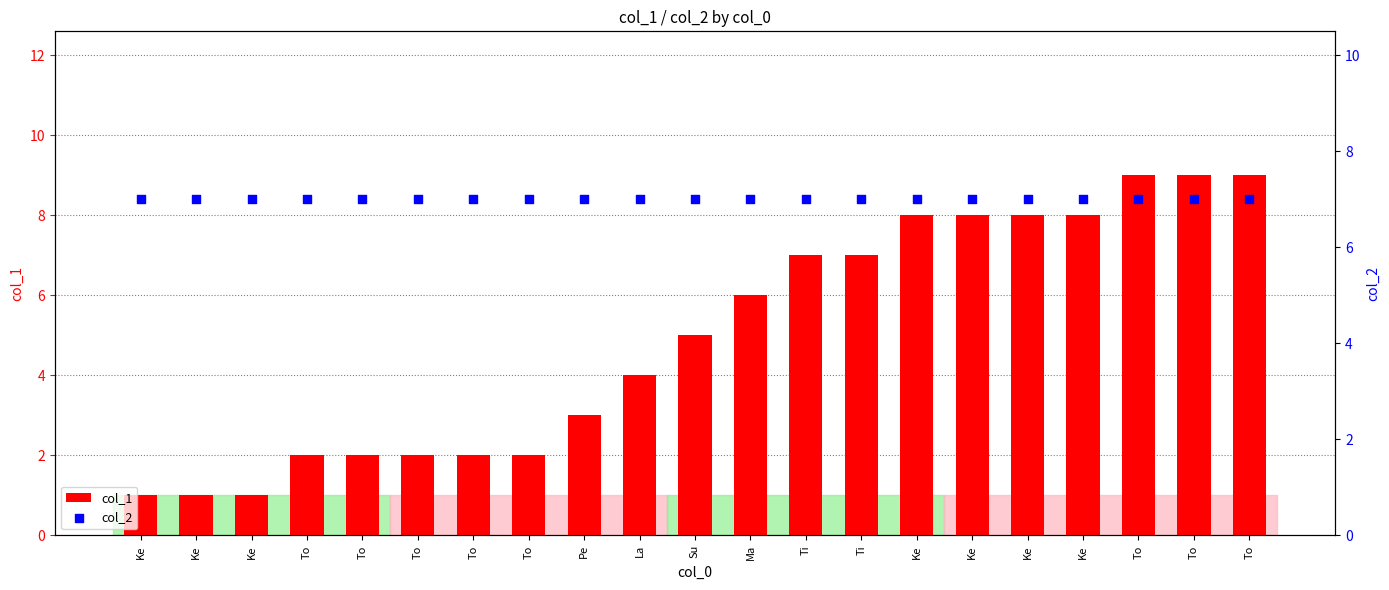

At which category is the sum across all series the highest?

To